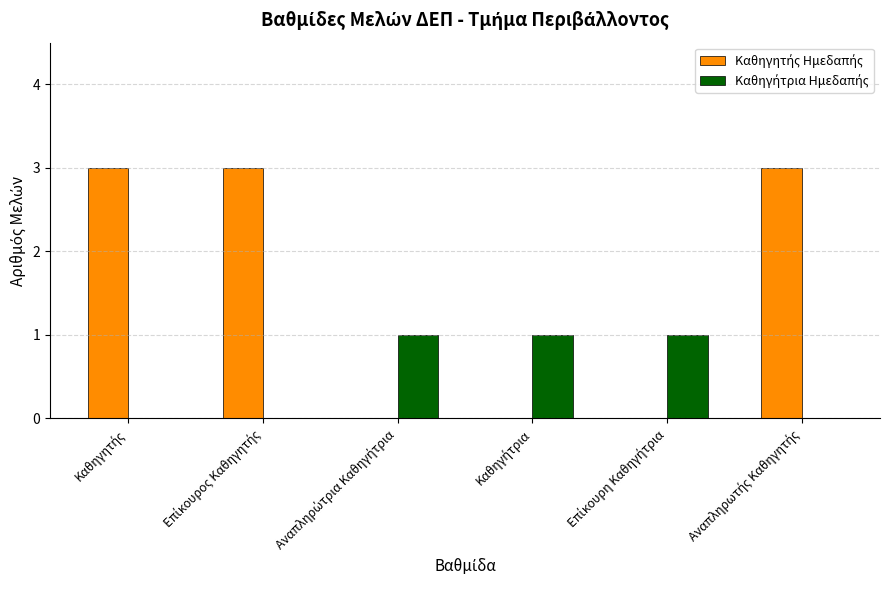

At how many categories does at least one series exceed 2?

3